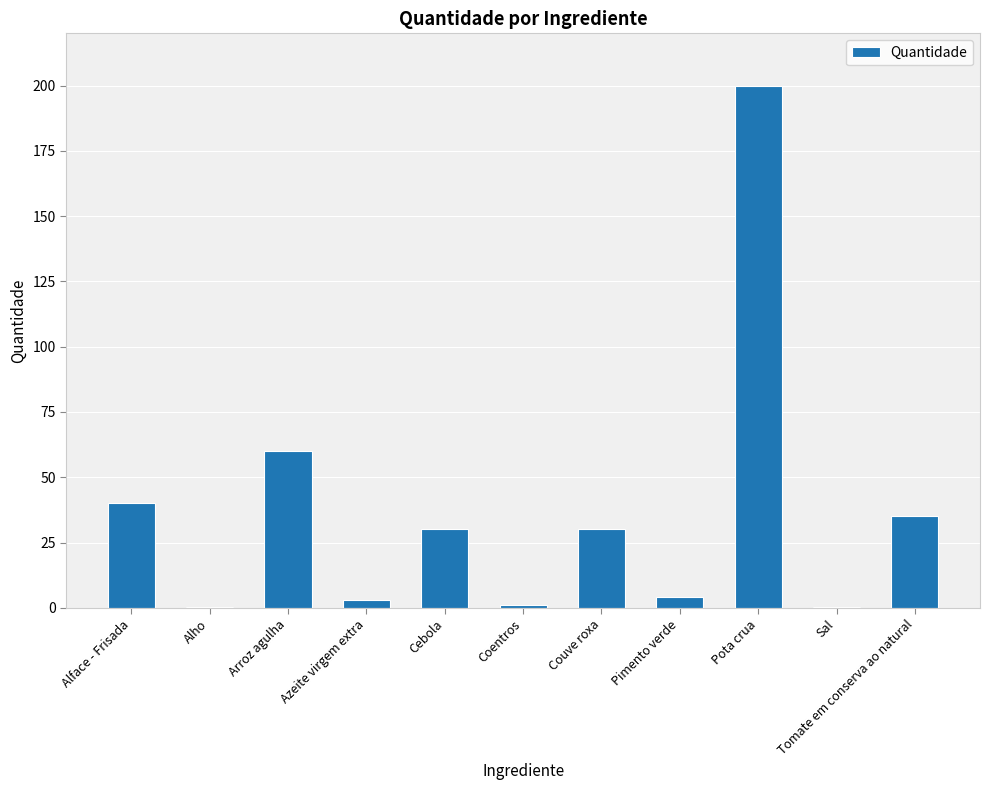

What is the greatest value displayed?

200.0